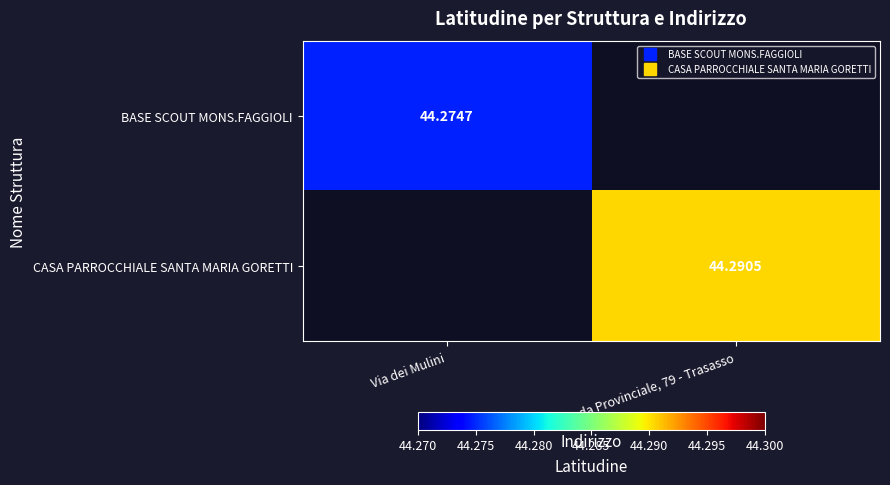

Rank the categories by CASA PARROCCHIALE SANTA MARIA GORETTI value from lowest to highest.

Via dei Mulini, Strada Provinciale, 79 - Trasasso